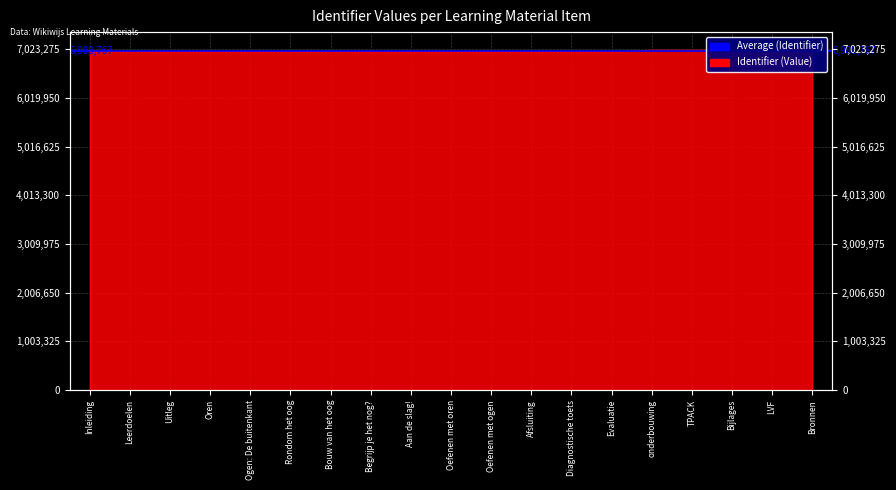

Where is the first local minimum?

Uitleg